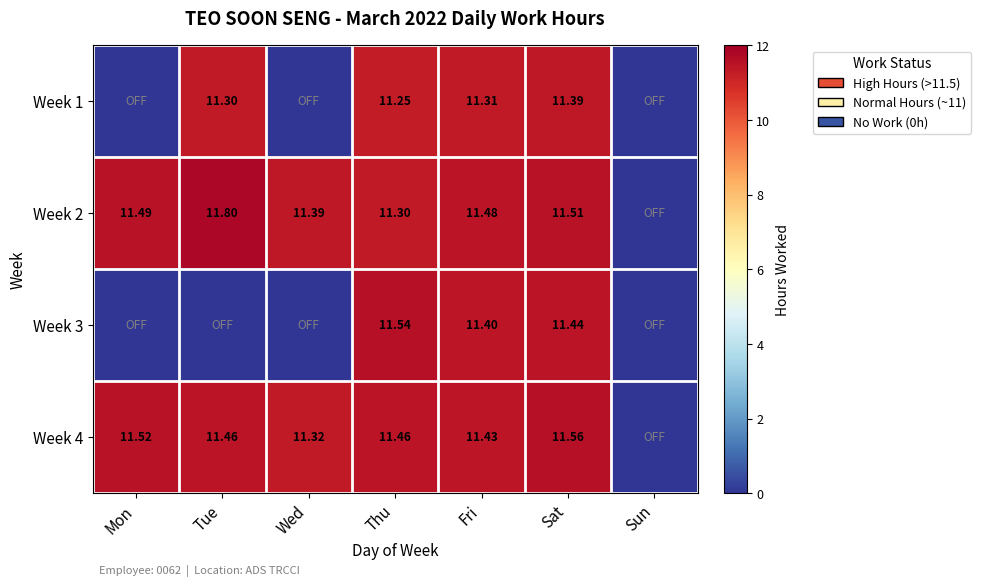

Is the value of Week 2 at Fri greater than the value of Week 4 at Fri?

Yes